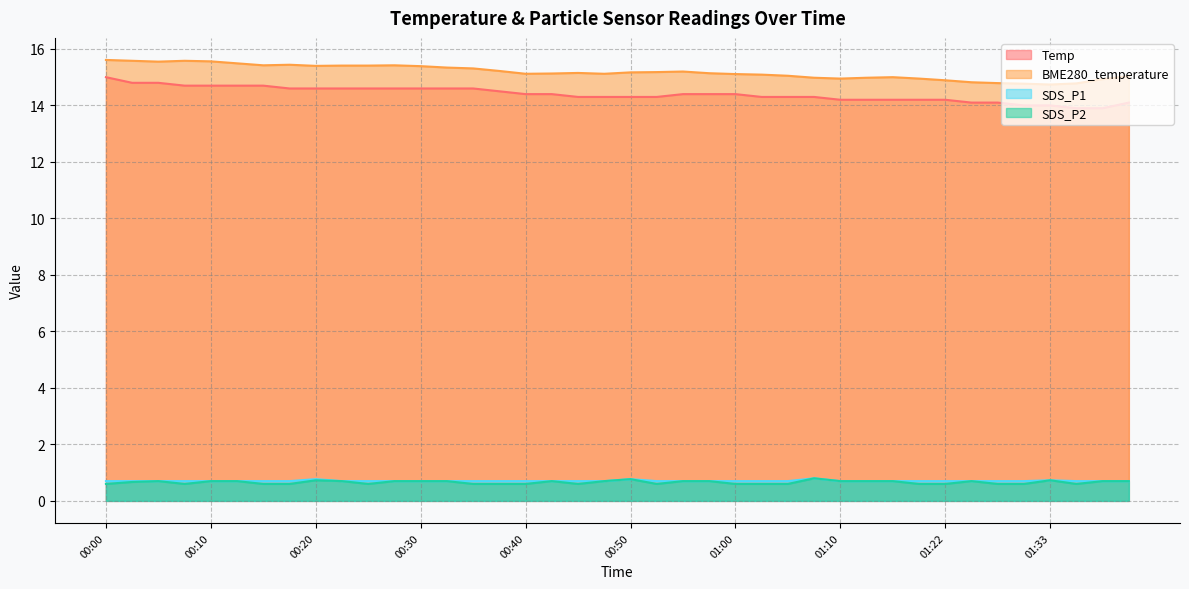

Which series has the widest spread of values?

Temp